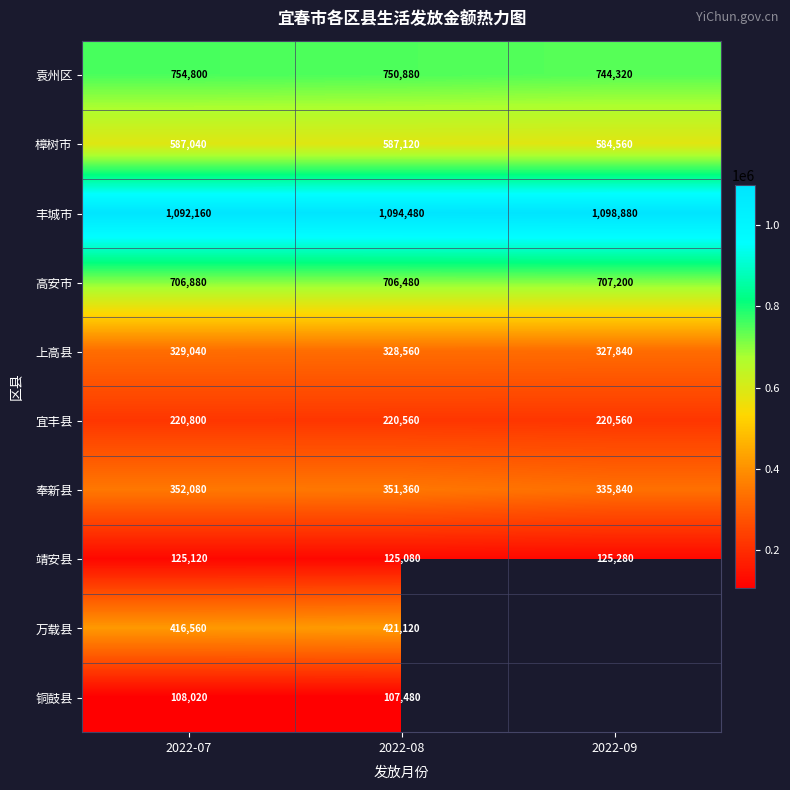

How many 宜丰县 values are between 220560 and 220800?

3